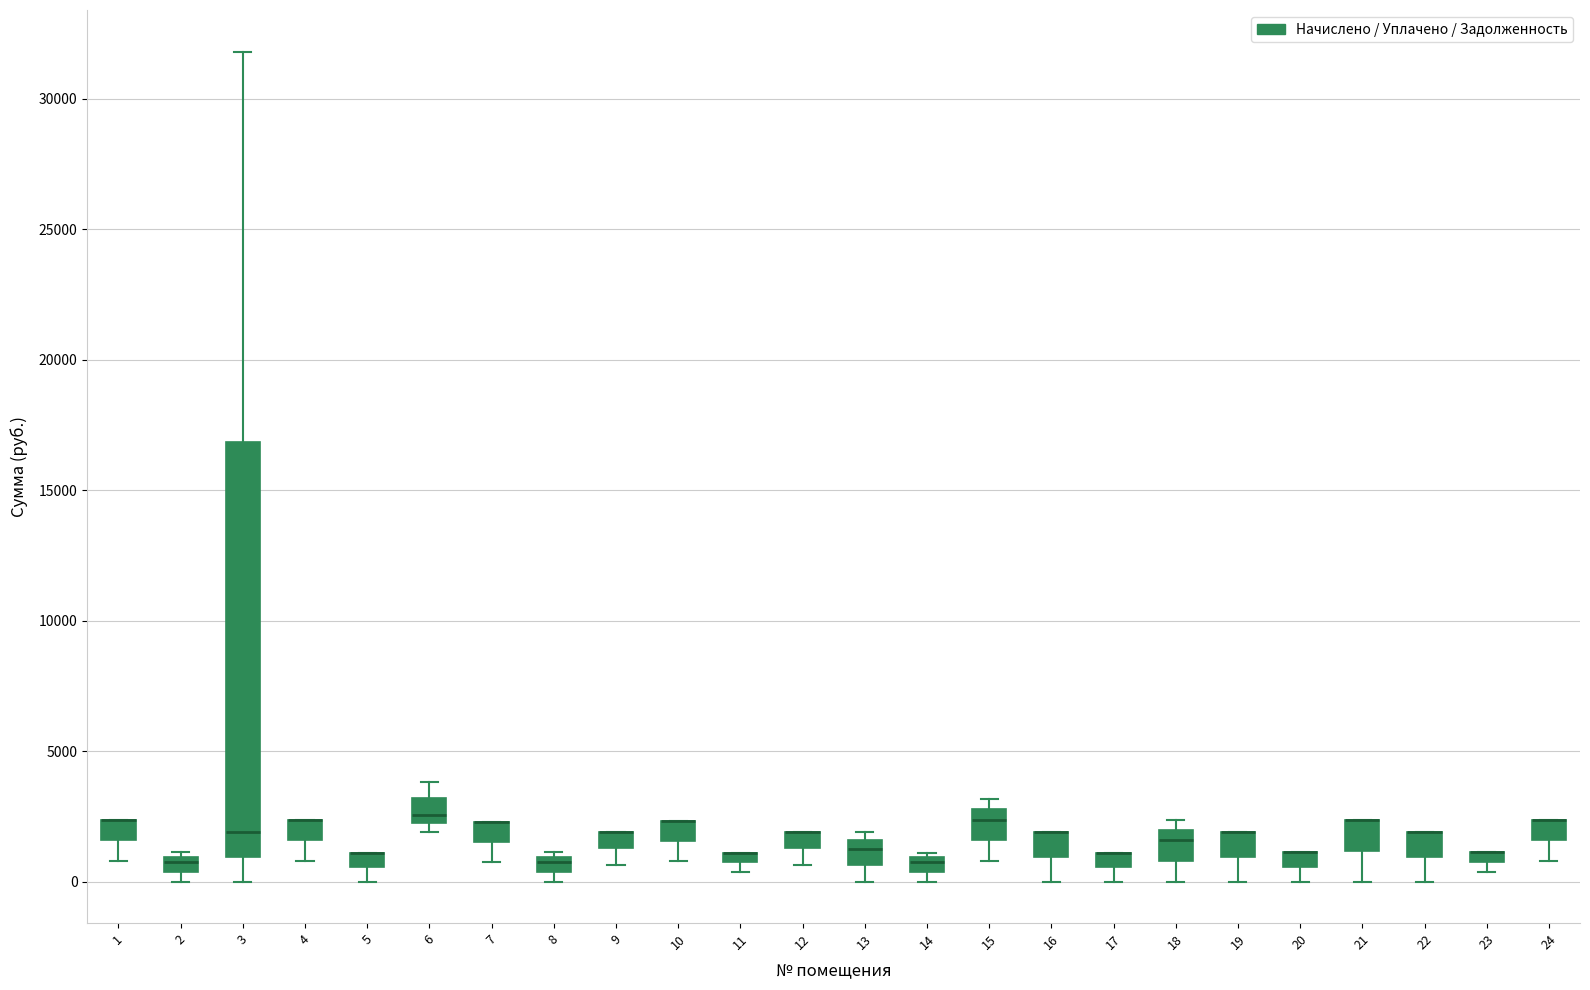

Comparing the boxes themselves (not the whiskers), which one is the tallest?

3